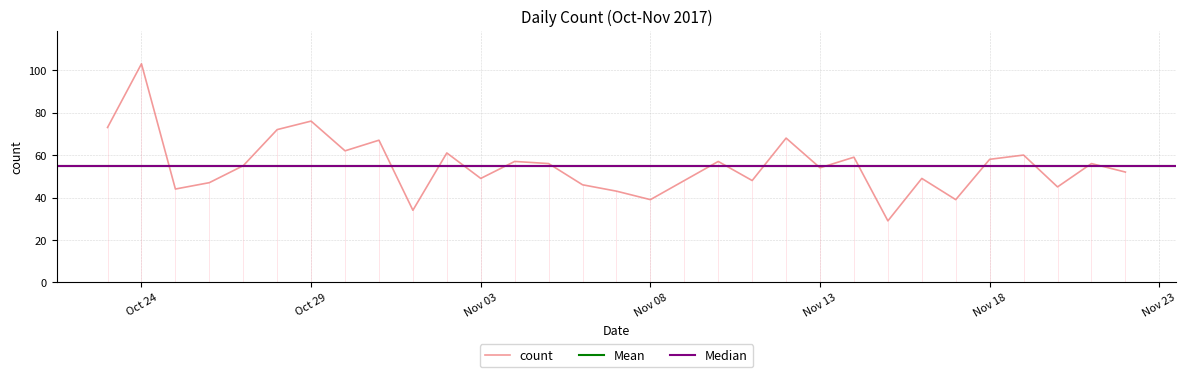

Reading left to right, extract all data points from this chart.

73	103	44	47	55	72	76	62	67	34	61	49	57	56	46	43	39	48	57	48	68	54	59	29	49	39	58	60	45	56	52